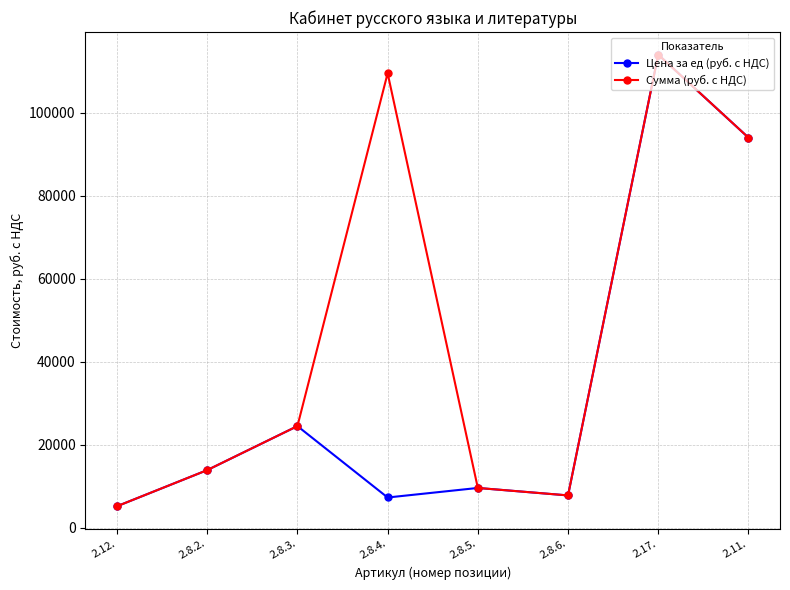

Is this an area chart (filled region under the line)?

No